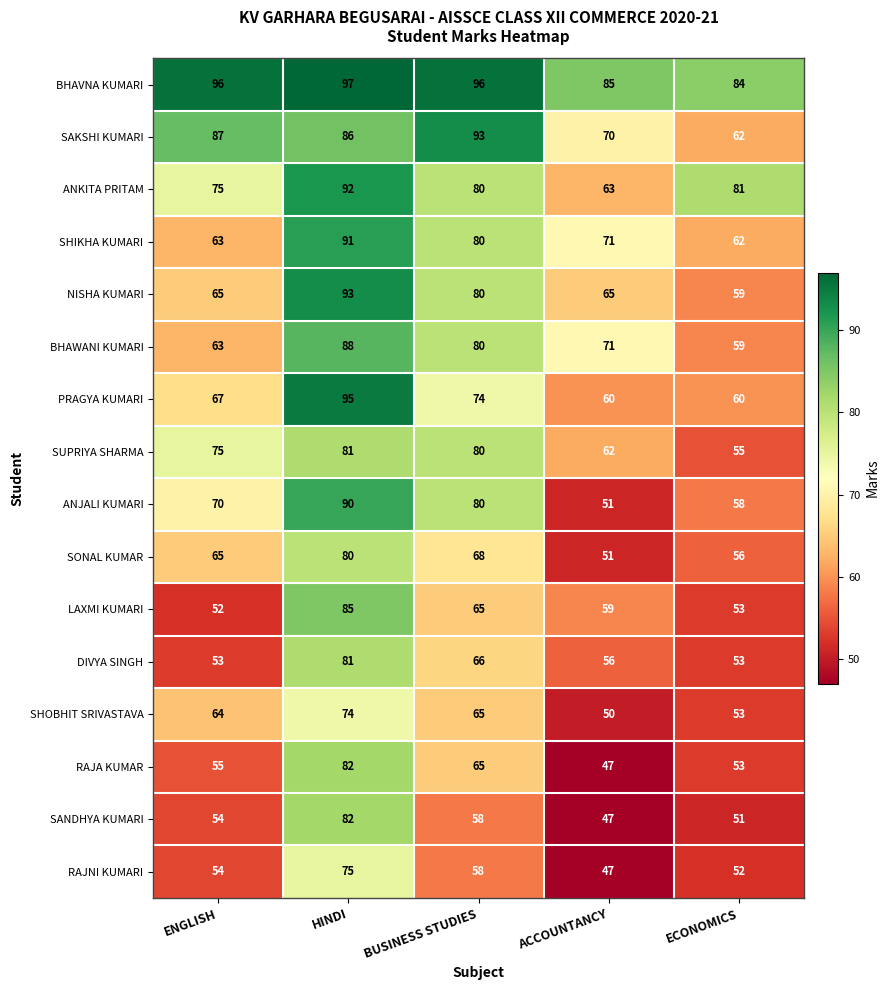

What is the sum of the SUPRIYA SHARMA values at HINDI and BUSINESS STUDIES?

161